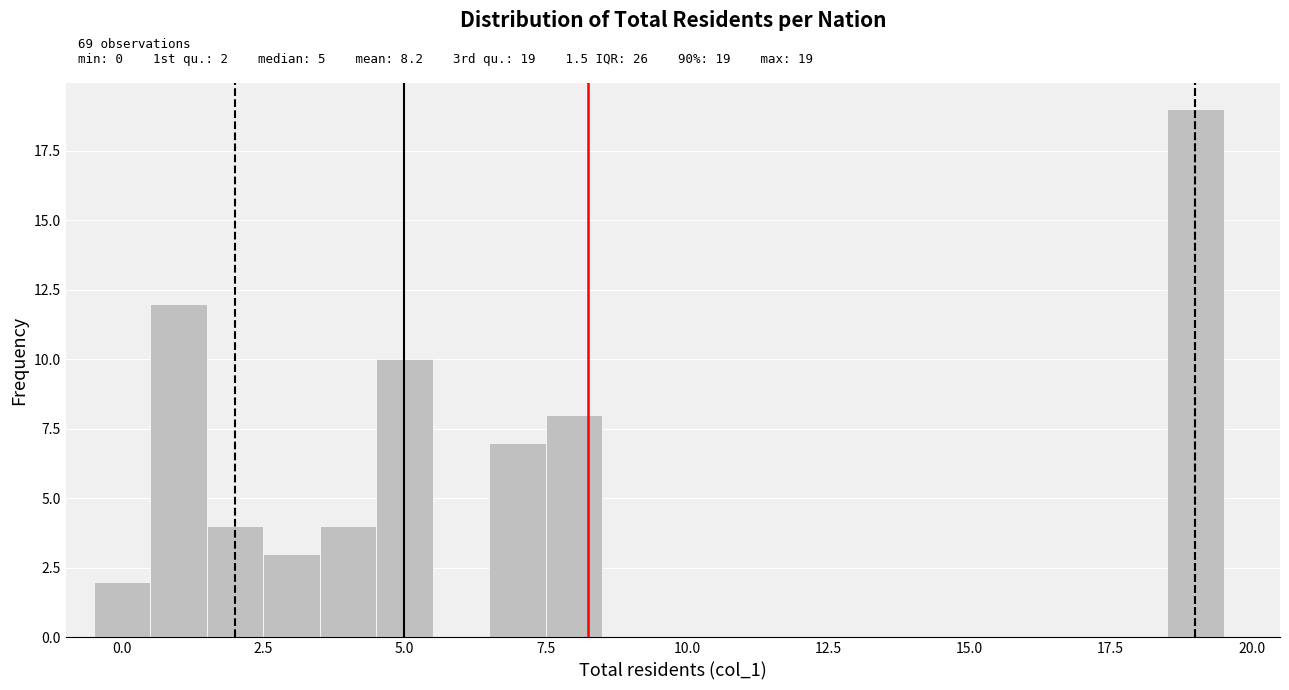

Around what value on the x-axis is the tallest bar? Give the approximate position of its centre, as read against the axis.

19.0